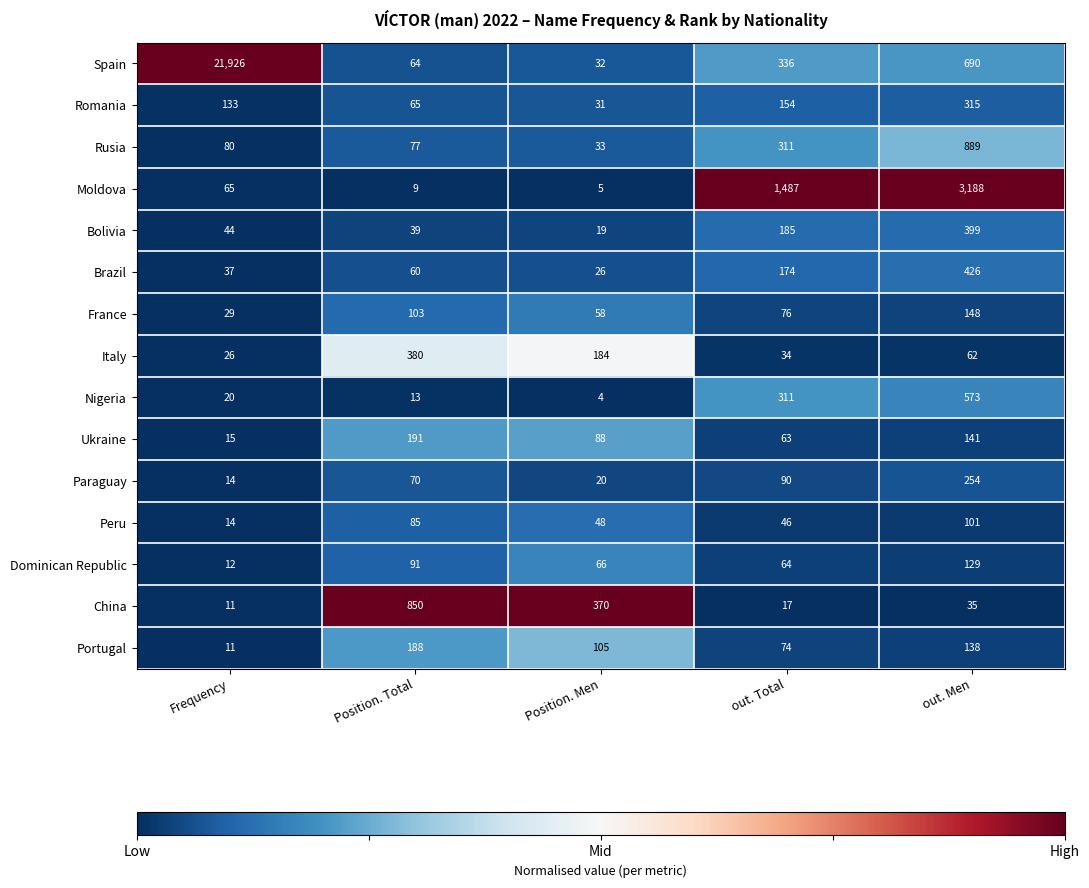

Is the value of Spain at out. Men greater than the value of Brazil at out. Total?

Yes